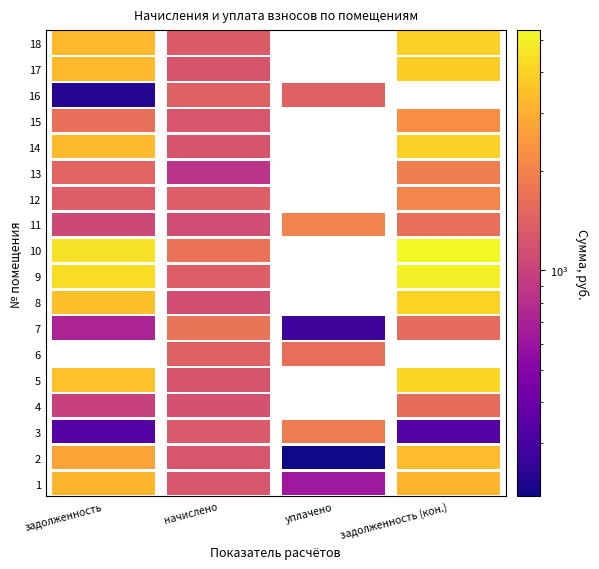

What is the difference between the maximum and minimum values in the 10 series?

5340.1